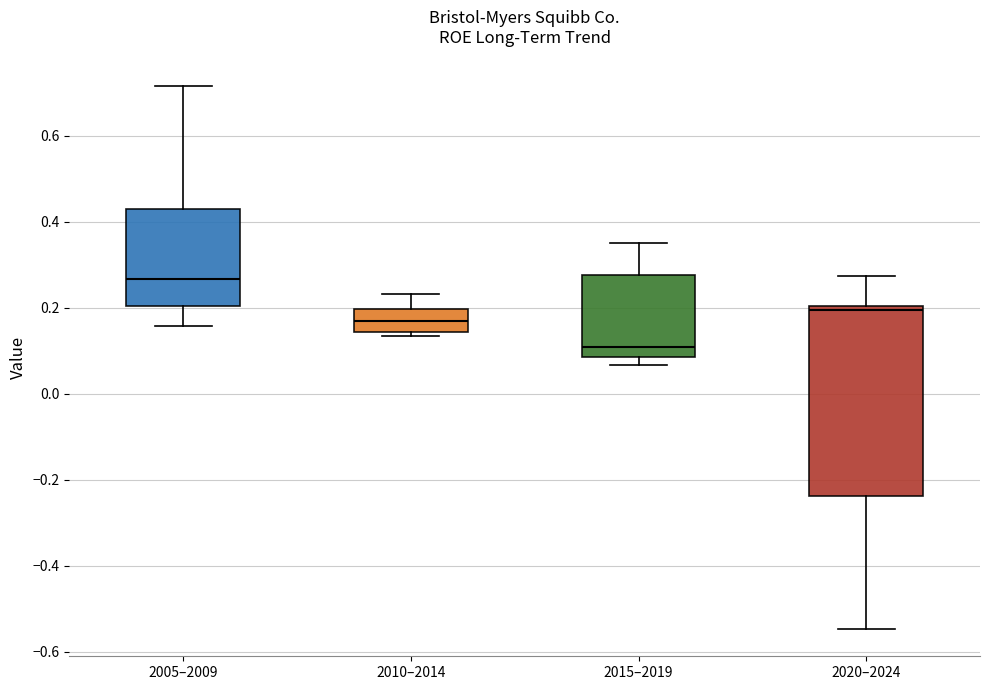

Which box's median line is the lowest?

2015–2019